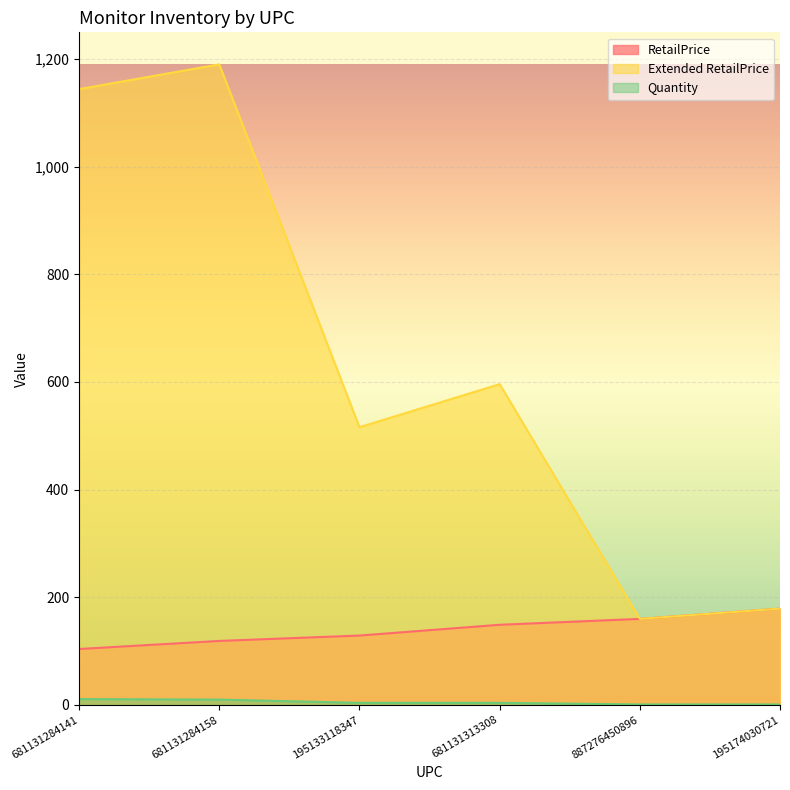

Is the value of RetailPrice at 195174030721 greater than the value of Quantity at 681131313308?

Yes